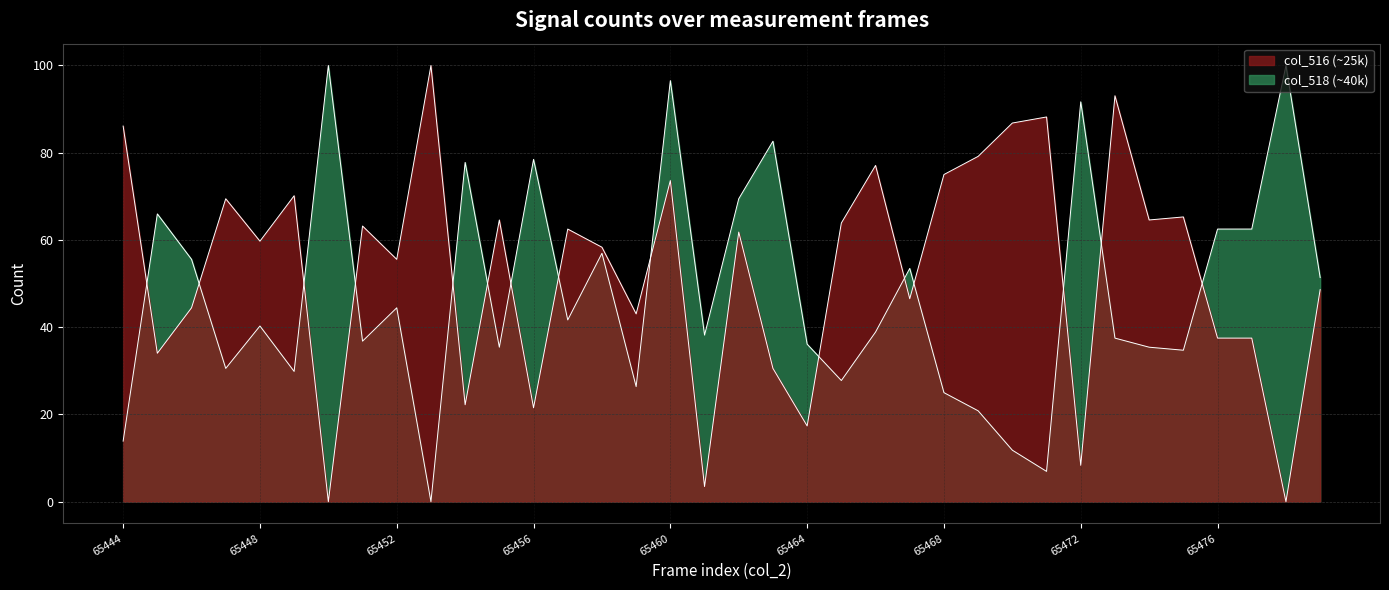

Reading left to right, list all the values displayed in this chart.

col_516: 65444=86.1	65445=34.0	65446=44.4	65447=69.4	65448=59.7	65449=70.1	65450=0.0	65451=63.2	65452=55.6	65453=100.0	65454=22.2	65455=64.6	65456=21.5	65457=62.5	65458=58.3	65459=43.1	65460=73.6	65461=3.5	65462=61.8	65463=30.6	65464=17.4	65465=63.9	65466=77.1	65467=46.5	65468=75.0	65469=79.2	65470=86.8	65471=88.2	65472=8.3	65473=93.1	65474=64.6	65475=65.3	65476=37.5	65477=37.5	65478=0.0	65479=48.6
col_518: 65444=13.9	65445=66.0	65446=55.6	65447=30.6	65448=40.3	65449=29.9	65450=100.0	65451=36.8	65452=44.4	65453=0.0	65454=77.8	65455=35.4	65456=78.5	65457=41.7	65458=56.9	65459=26.4	65460=96.5	65461=38.2	65462=69.4	65463=82.6	65464=36.1	65465=27.8	65466=38.9	65467=53.5	65468=25.0	65469=20.8	65470=11.8	65471=6.9	65472=91.7	65473=37.5	65474=35.4	65475=34.7	65476=62.5	65477=62.5	65478=100.0	65479=51.4